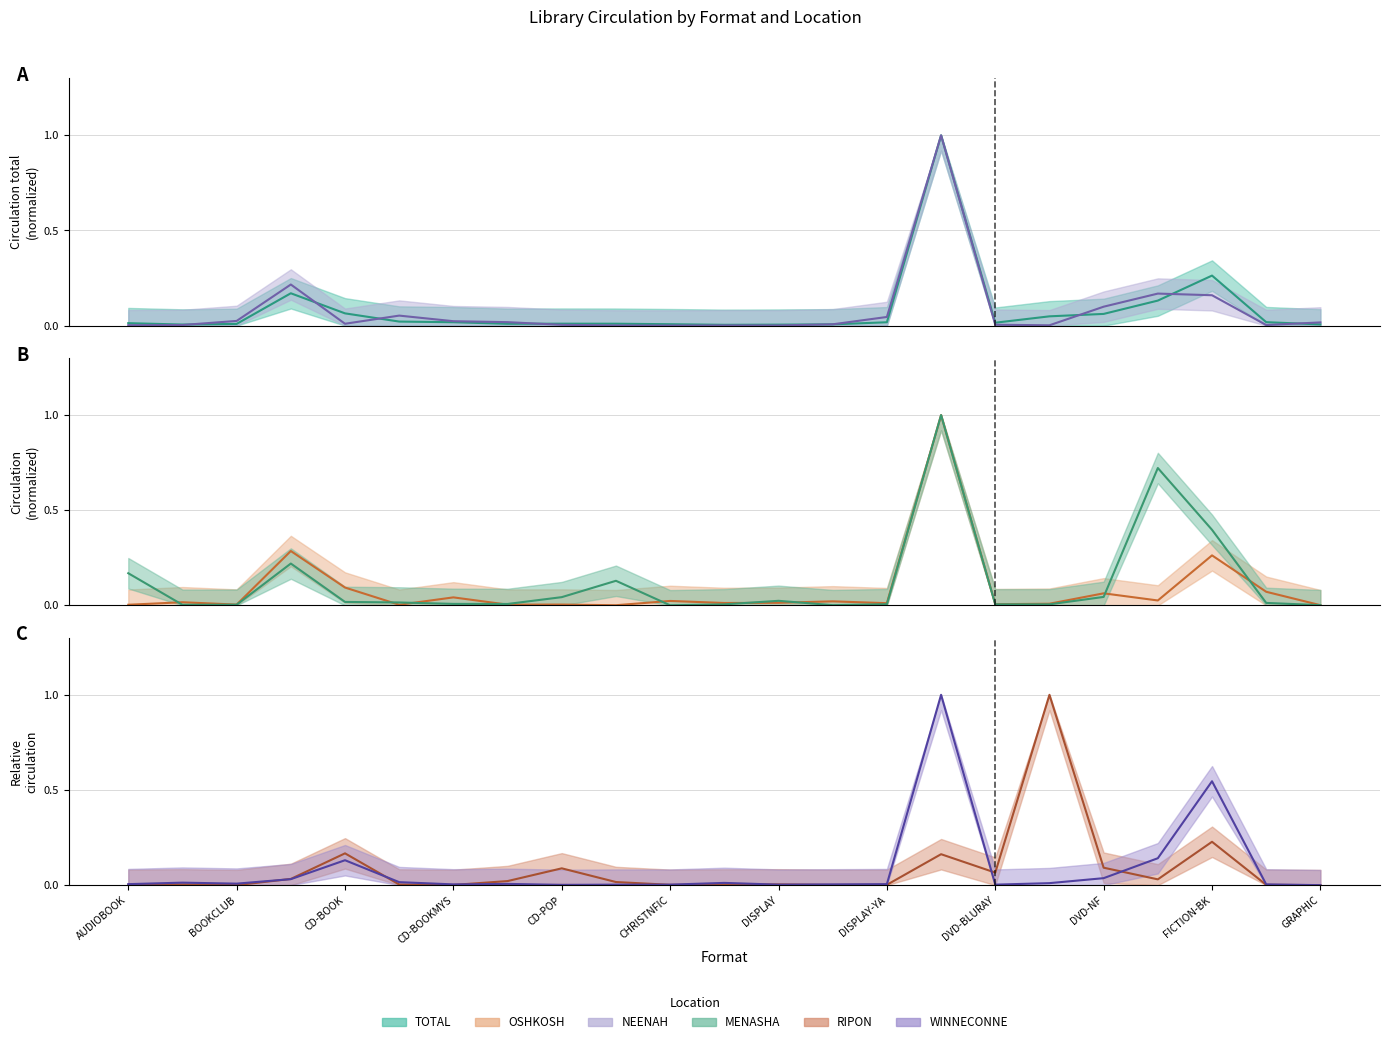

How many interior local peaks does the NEENAH series have?

5